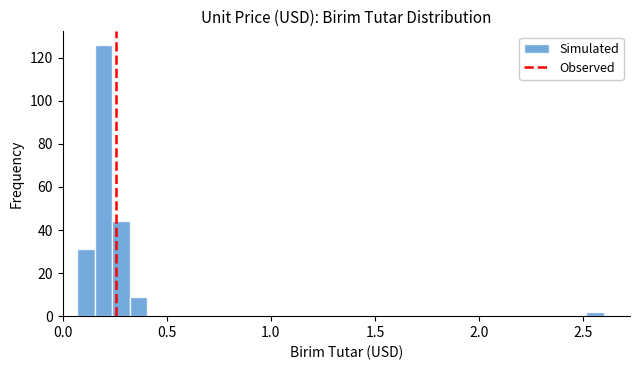

Around what value on the x-axis is the tallest bar? Give the approximate position of its centre, as read against the axis.

0.20